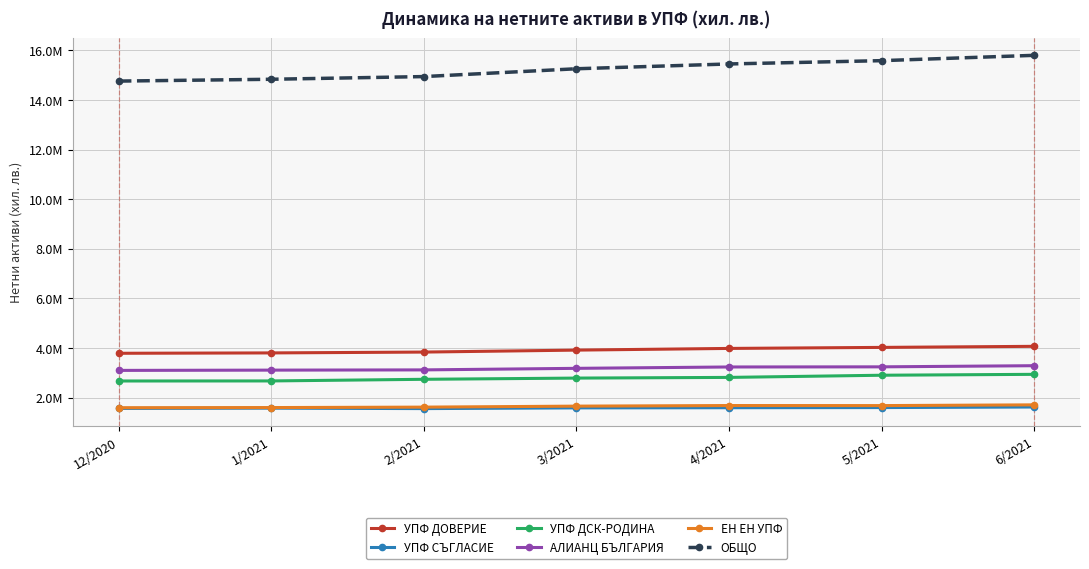

What are all the series names shown in the legend?

УПФ ДОВЕРИЕ, УПФ СЪГЛАСИЕ, УПФ ДСК-РОДИНА, АЛИАНЦ БЪЛГАРИЯ, ЕН ЕН УПФ, ОБЩО